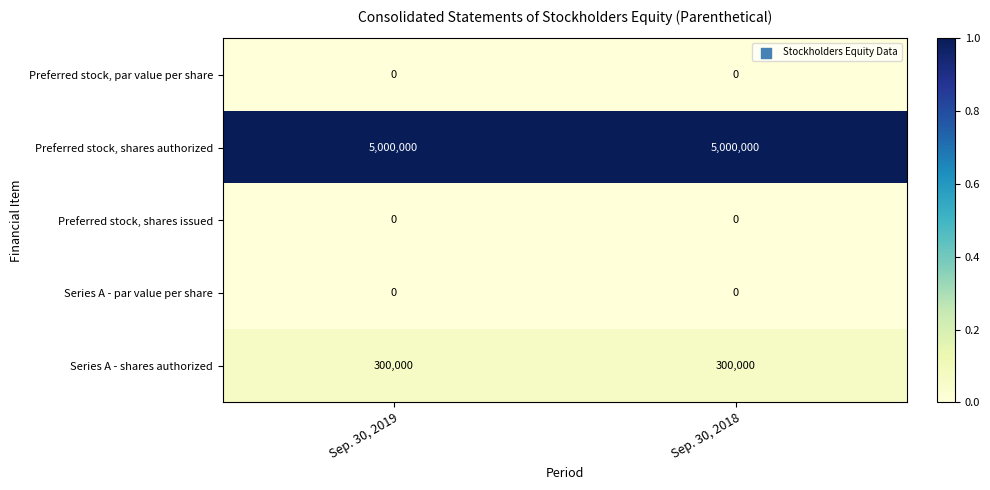

What is the lowest value of the Series A - shares authorized series?

300000